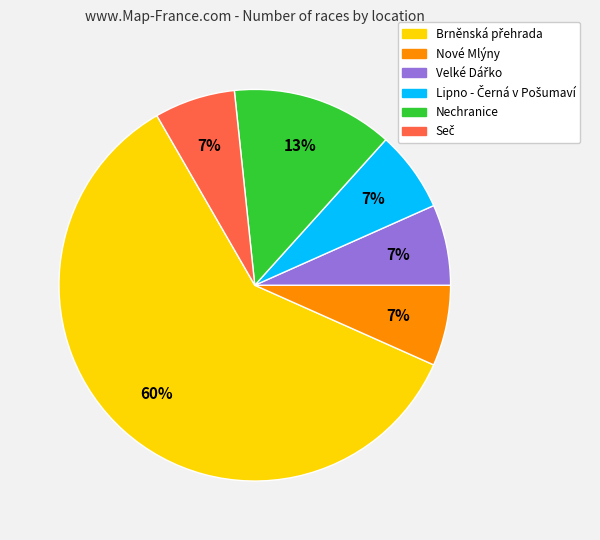

Does Nechranice represent more than half of the total?

No